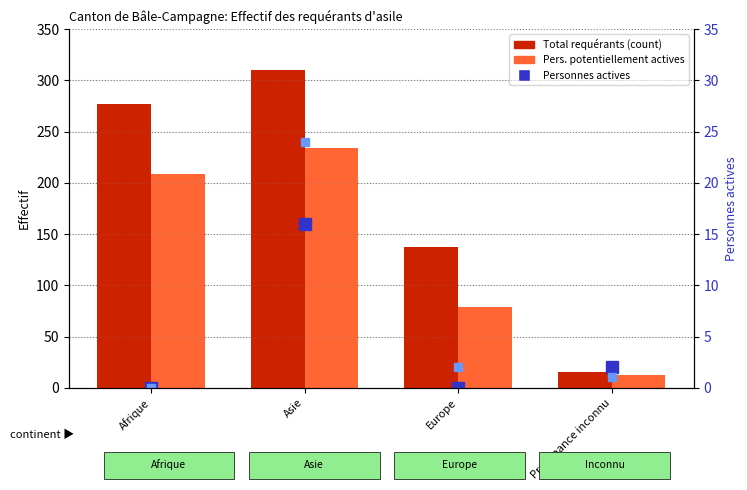

Count the Total requérants values in the range 137 to 310.

3